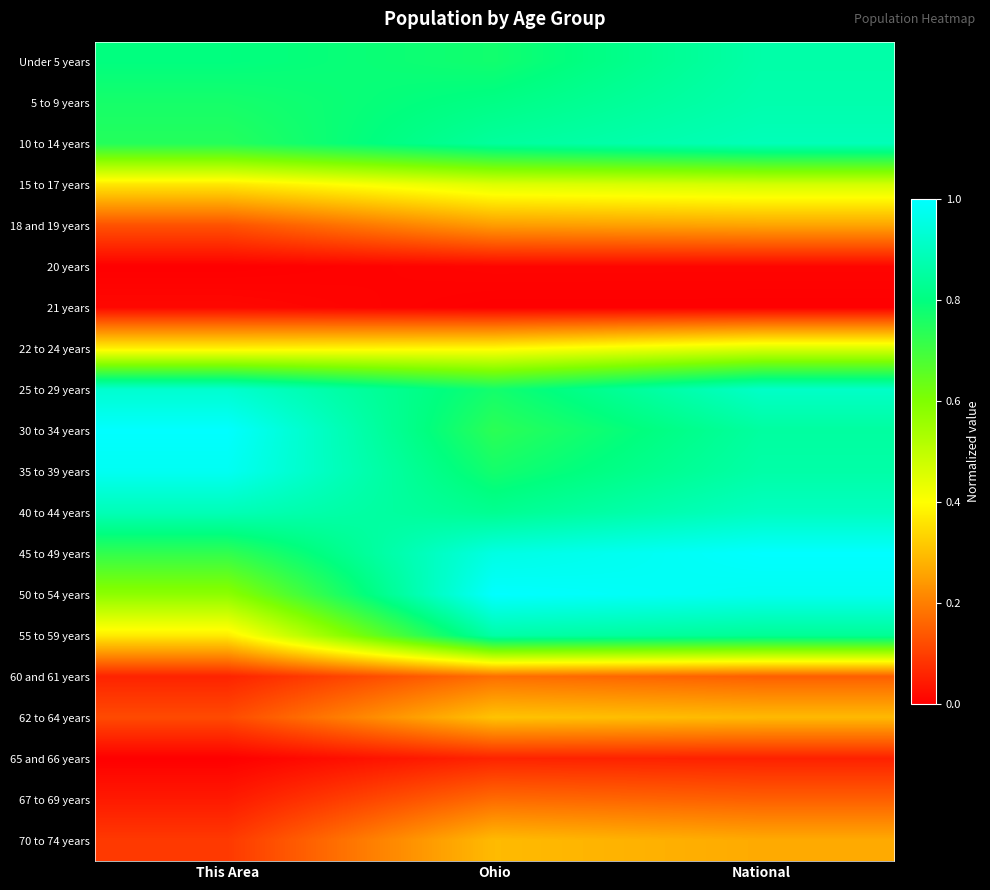

Reading right to left, what are all the values shown in this chart?

Under 5 years: National=0.9	Ohio=0.8	This Area=0.8
5 to 9 years: National=0.9	Ohio=0.8	This Area=0.8
10 to 14 years: National=0.9	Ohio=0.8	This Area=0.7
15 to 17 years: National=0.5	Ohio=0.5	This Area=0.4
18 and 19 years: National=0.3	Ohio=0.2	This Area=0.1
20 years: National=0.0	Ohio=0.0	This Area=0.0
21 years: National=0.0	Ohio=0.0	This Area=0.0
22 to 24 years: National=0.5	Ohio=0.4	This Area=0.4
25 to 29 years: National=0.9	Ohio=0.8	This Area=0.9
30 to 34 years: National=0.9	Ohio=0.7	This Area=1.0
35 to 39 years: National=0.9	Ohio=0.8	This Area=1.0
40 to 44 years: National=0.9	Ohio=0.8	This Area=0.9
45 to 49 years: National=1.0	Ohio=1.0	This Area=0.7
50 to 54 years: National=1.0	Ohio=1.0	This Area=0.6
55 to 59 years: National=0.8	Ohio=0.9	This Area=0.4
60 and 61 years: National=0.2	Ohio=0.2	This Area=0.1
62 to 64 years: National=0.3	Ohio=0.3	This Area=0.1
65 and 66 years: National=0.1	Ohio=0.1	This Area=0.0
67 to 69 years: National=0.2	Ohio=0.2	This Area=0.0
70 to 74 years: National=0.3	Ohio=0.3	This Area=0.1